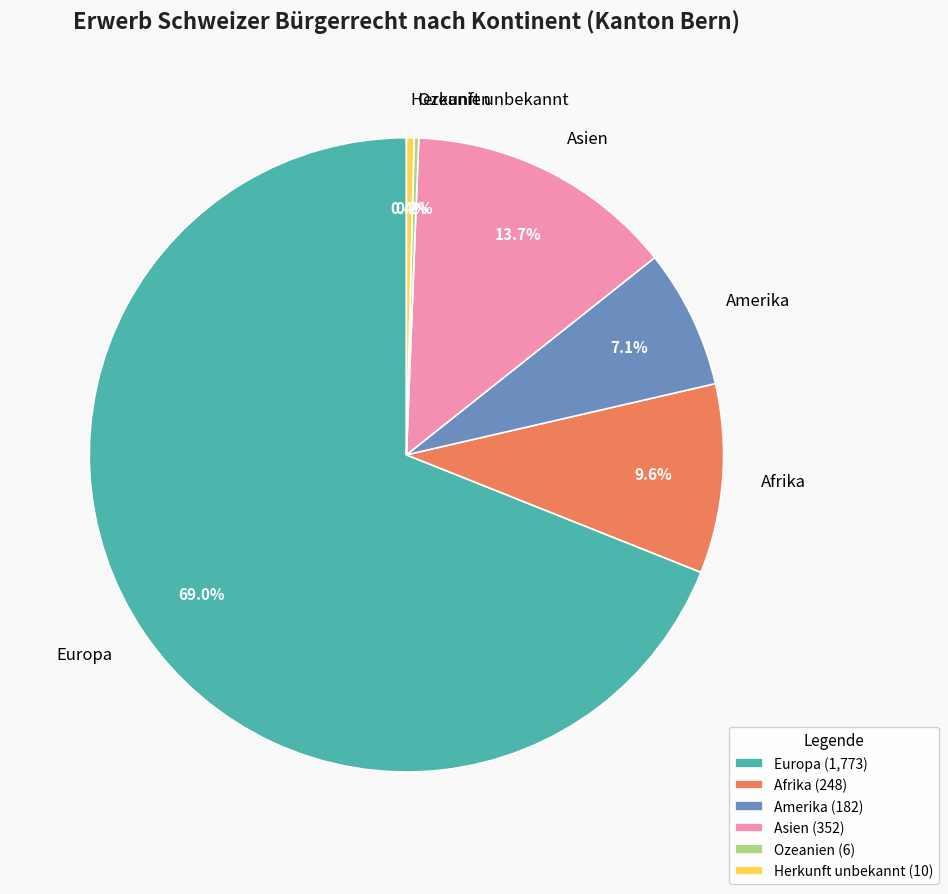

To the nearest percent, what is the average slice percentage?

17%